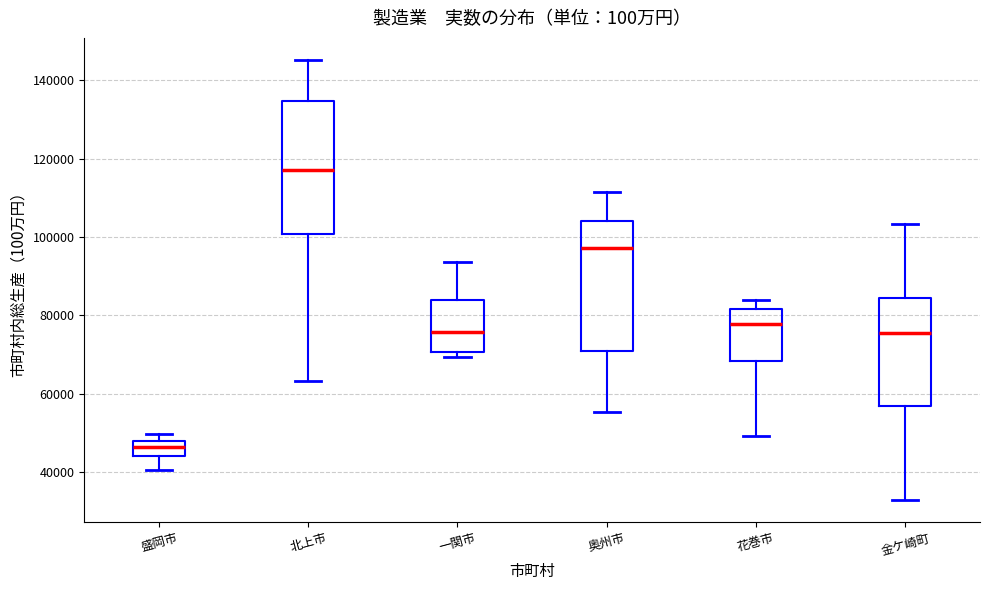

Which box's median line is the highest?

北上市